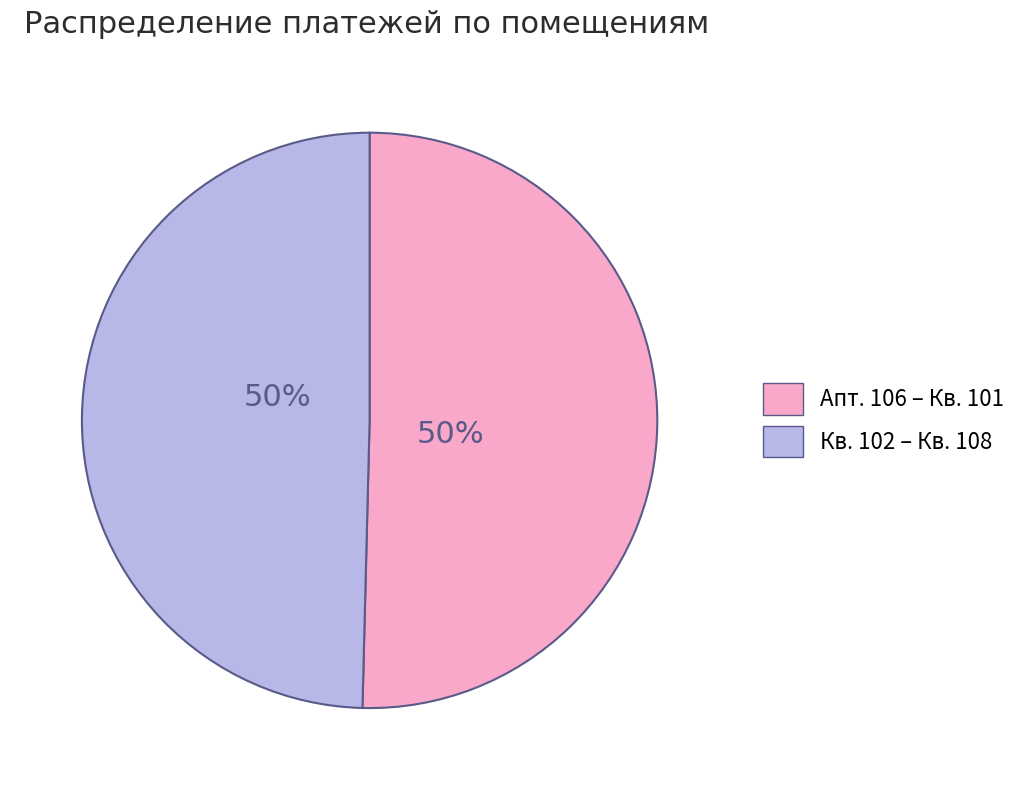

To the nearest percent, what is the average slice percentage?

50%